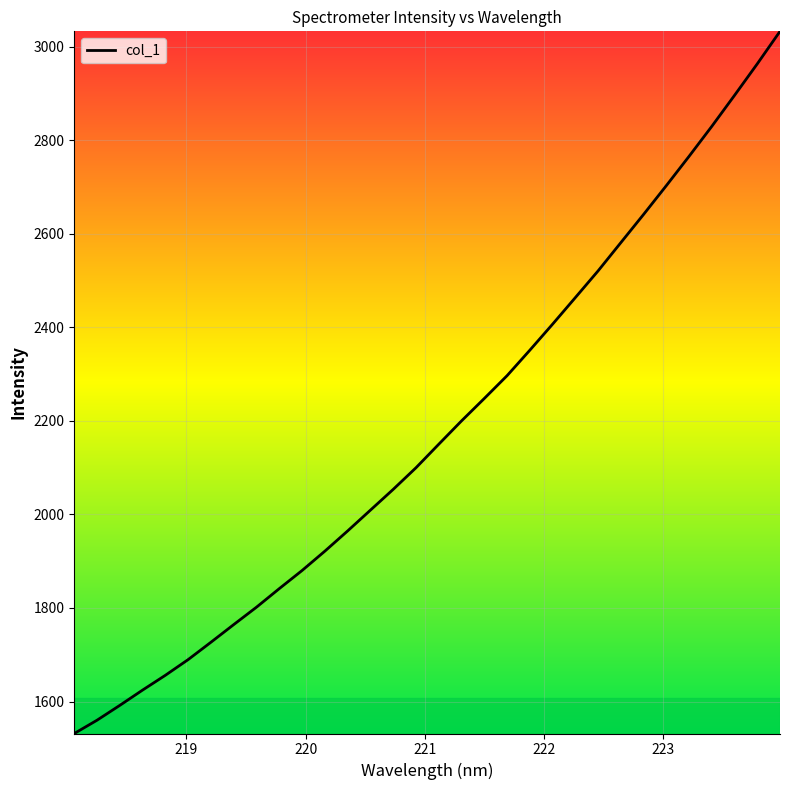

What is the sum of all values?

69766.4